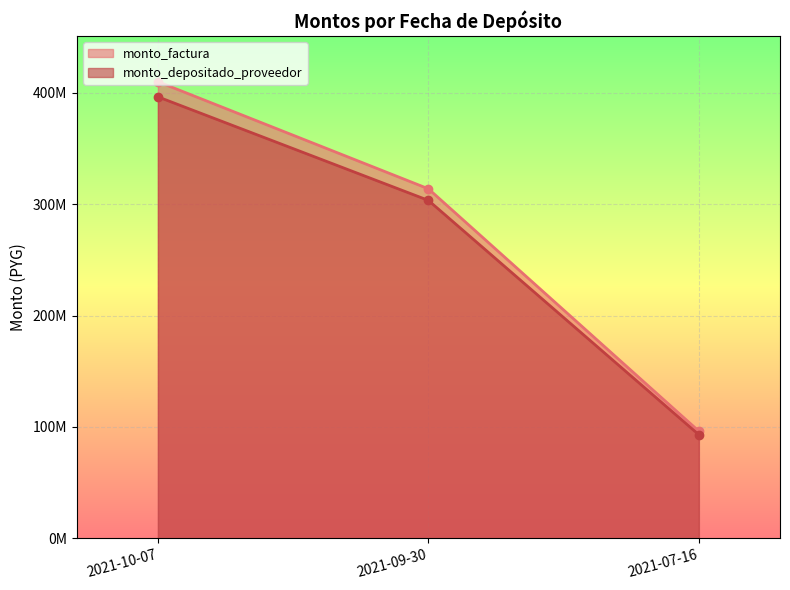

How many lines are shown in the chart?

2